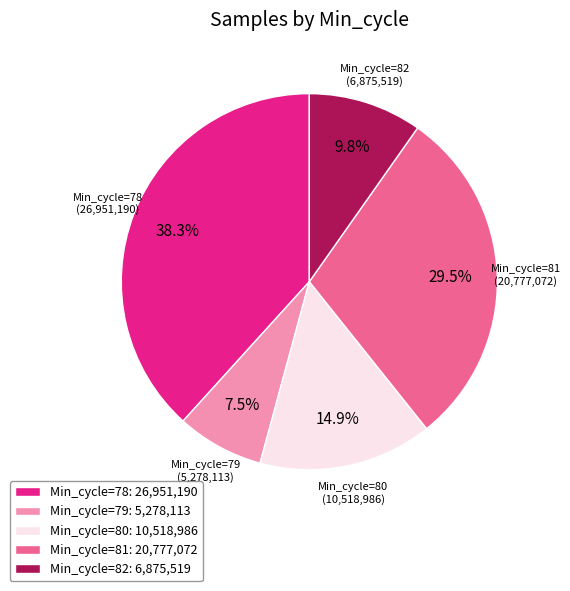

Which slice is the smallest?

Min_cycle=79: 5,278,113